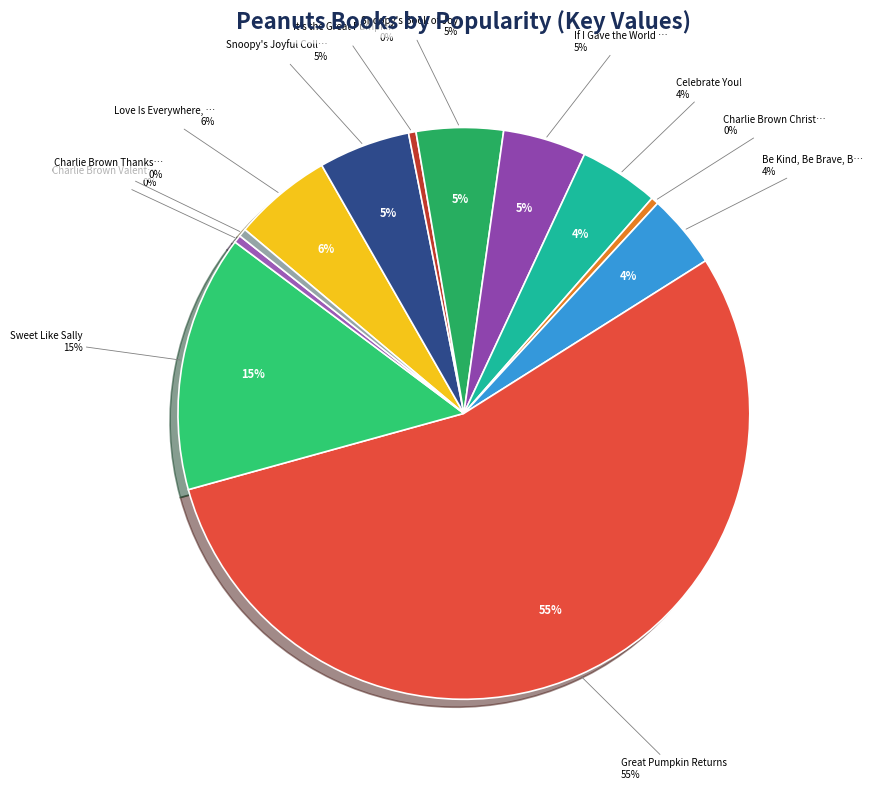

To the nearest percent, what portion does Sweet Like Sally represent?

15%